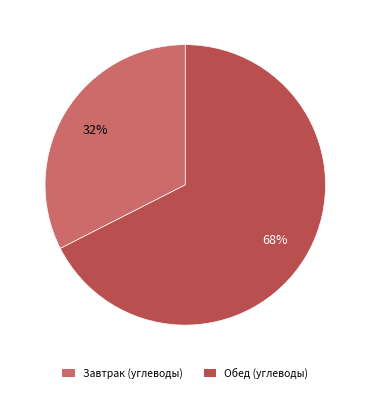

How many slices are in this pie chart?

2